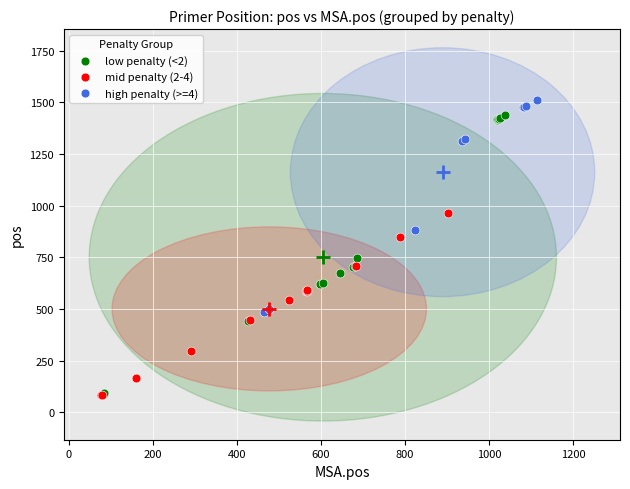

What are all the series names shown in the legend?

low penalty (<2), mid penalty (2-4), high penalty (>=4)